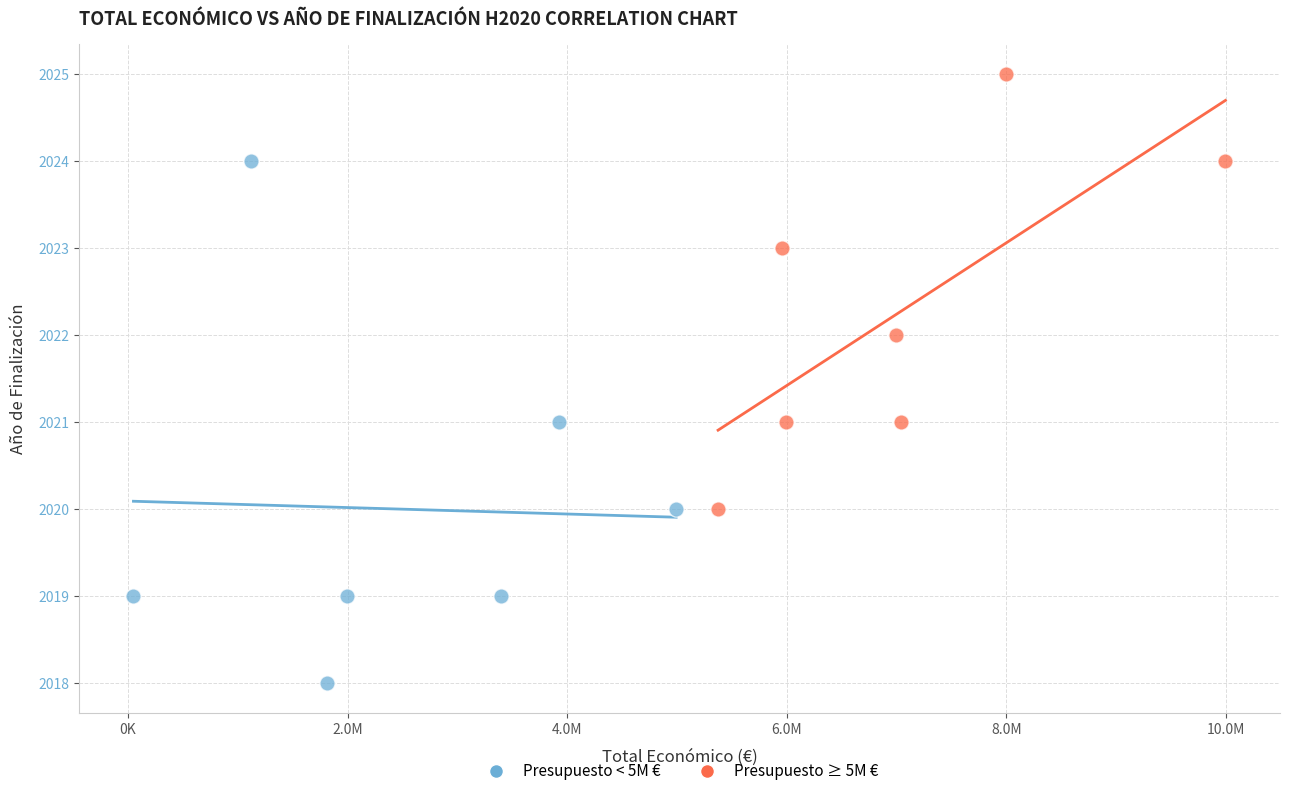

Which series reaches the maximum Y coordinate?

Presupuesto ≥ 5M €